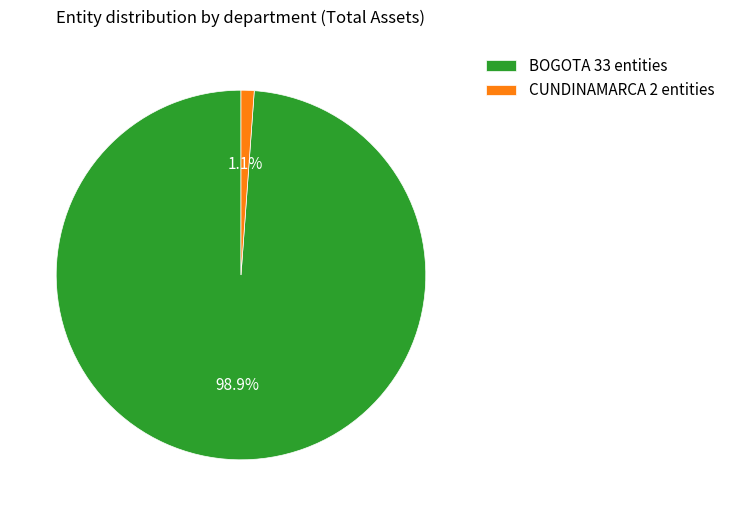

Between CUNDINAMARCA 2 entities and BOGOTA 33 entities, which is larger?

BOGOTA 33 entities